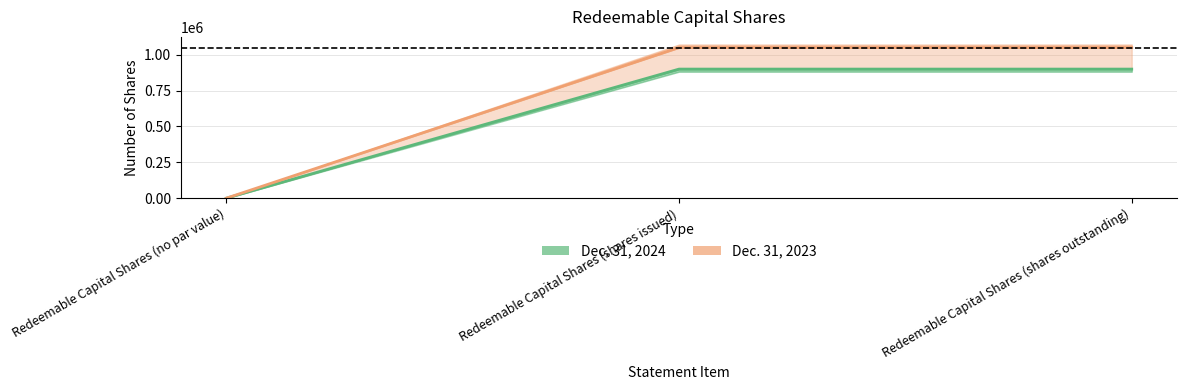

Is the value of Dec. 31, 2024 (midline) at Redeemable Capital Shares (no par value) greater than the value of Dec. 31, 2023 (midline) at Redeemable Capital Shares (shares issued)?

No